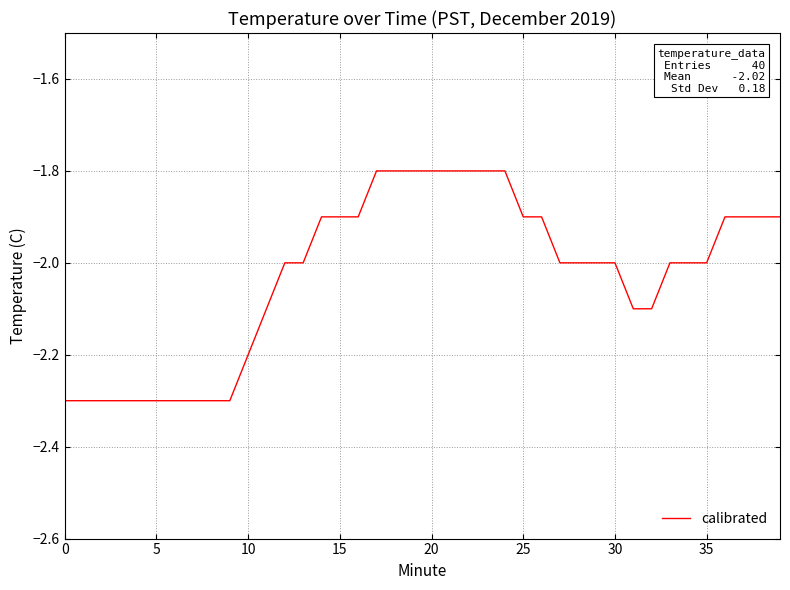

What is the greatest value displayed?

-1.8